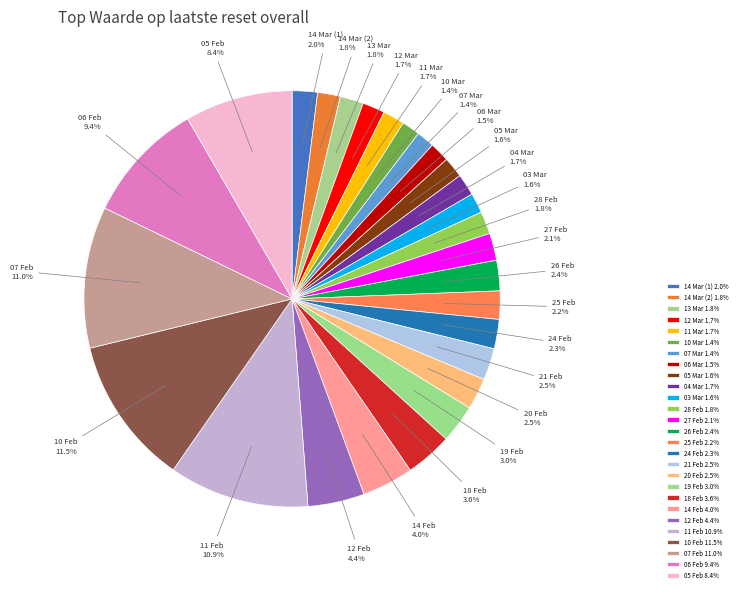

Does 18 Feb account for over 50% of the chart?

No